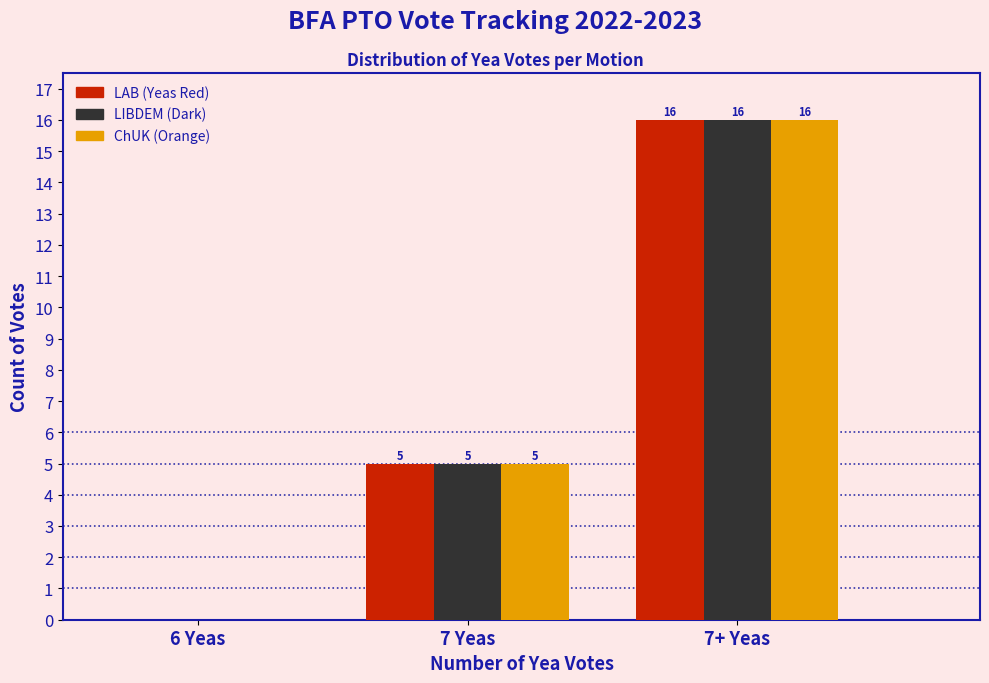

Reading left to right, list all the values displayed in this chart.

LAB (Yeas Red): 6 Yeas=0	7 Yeas=5	7+ Yeas=16
LIBDEM (Dark): 6 Yeas=0	7 Yeas=5	7+ Yeas=16
ChUK (Orange): 6 Yeas=0	7 Yeas=5	7+ Yeas=16